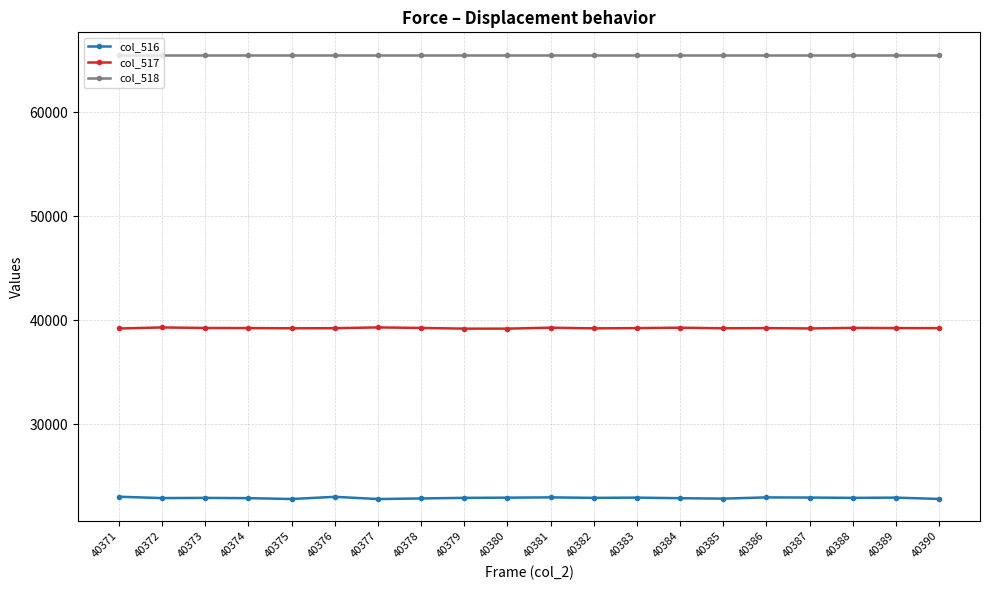

What is the maximum value for col_517?

39299